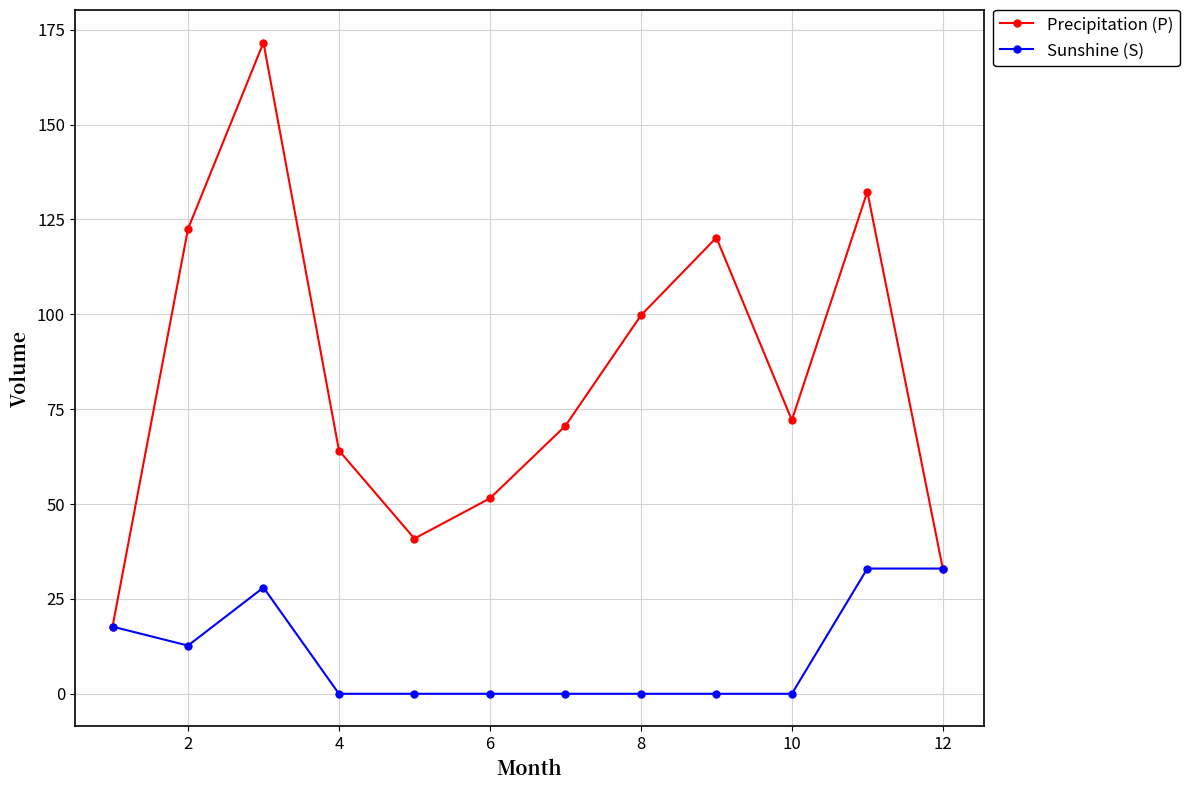

How many interior local valleys does the Precipitation (P) series have?

2